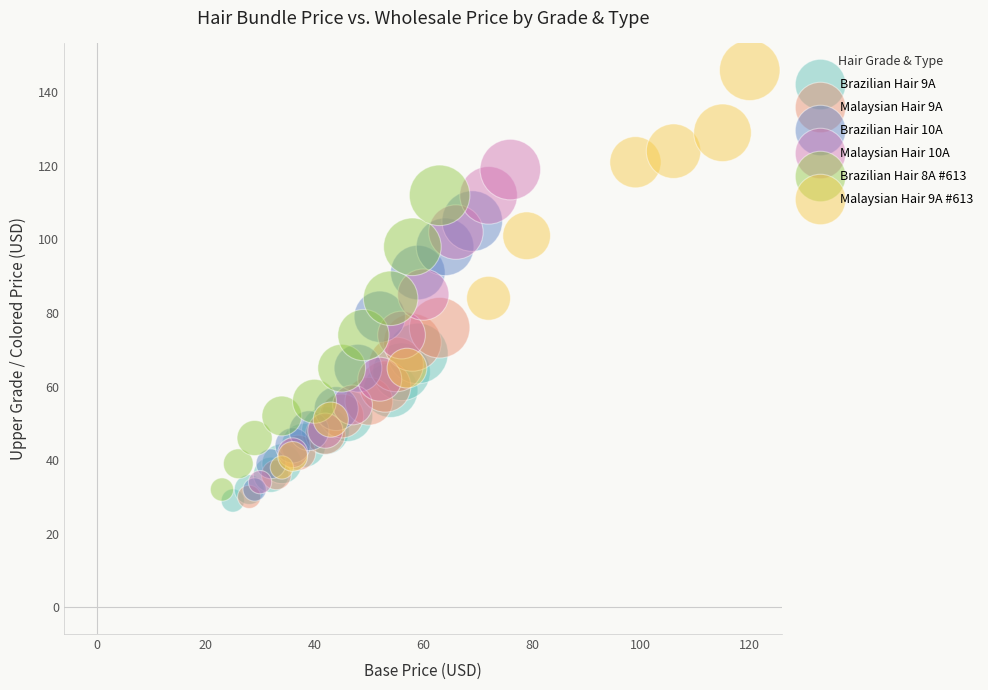

Which series reaches the maximum Y coordinate?

Malaysian Hair 9A #613